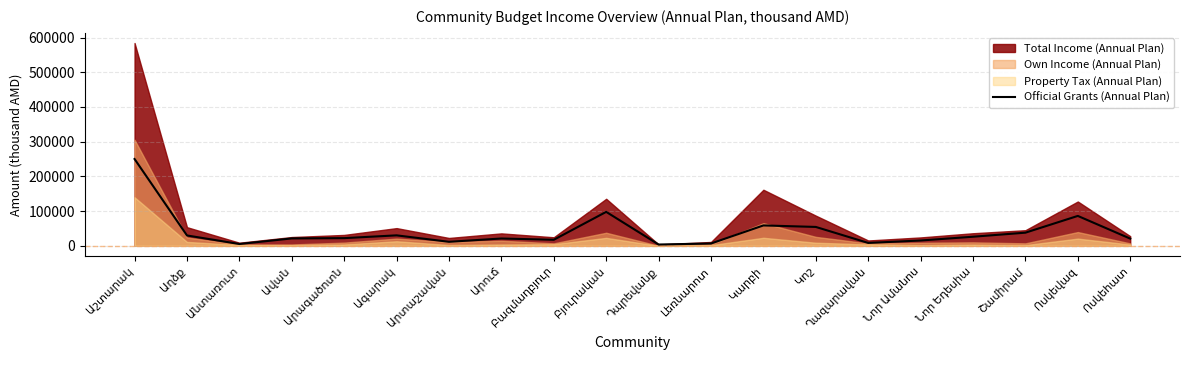

What is the highest value of the Official Grants (Annual Plan) series?

250120.2